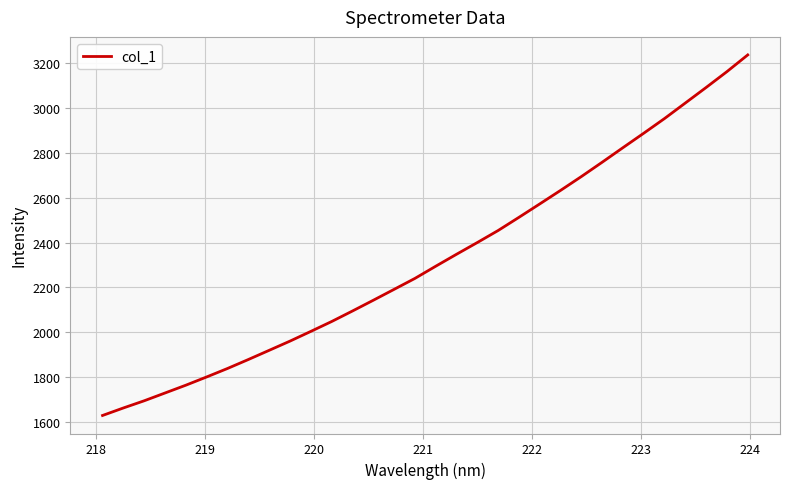

What is the smallest value displayed?

1628.7